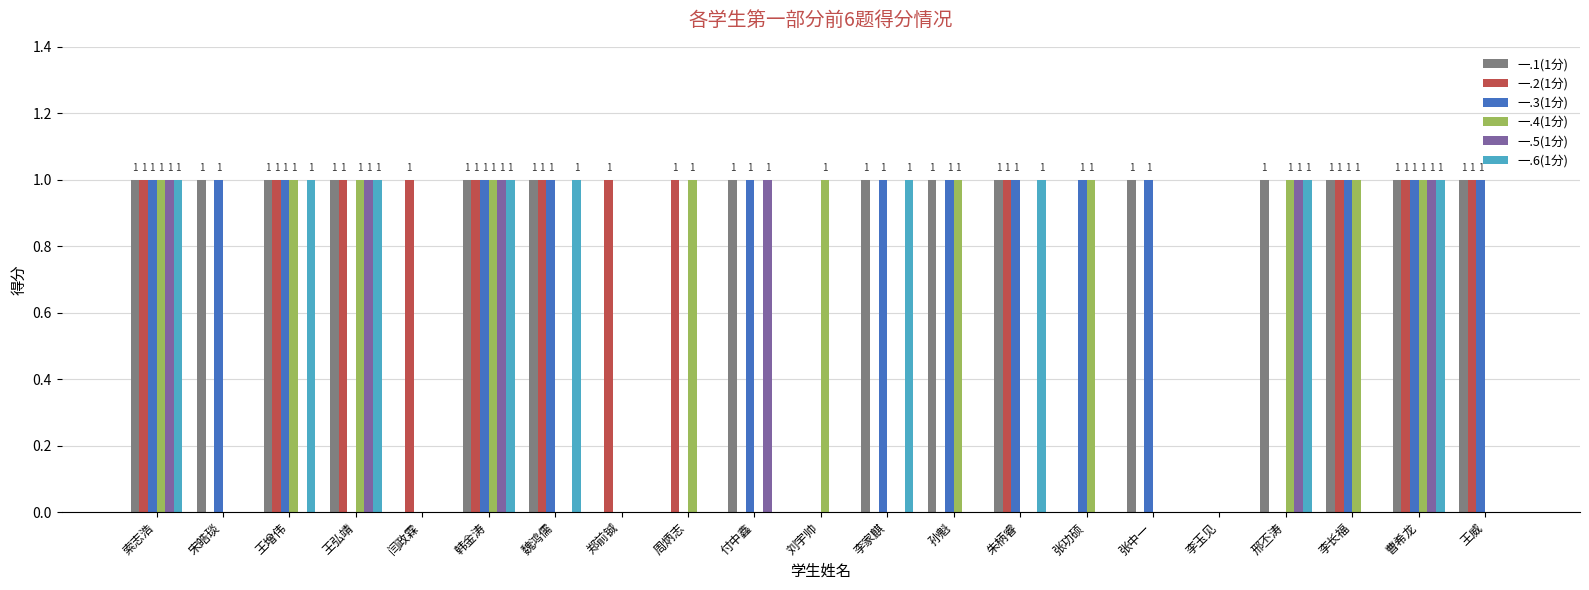

What is the sum of all 一.1(1分) values?

15